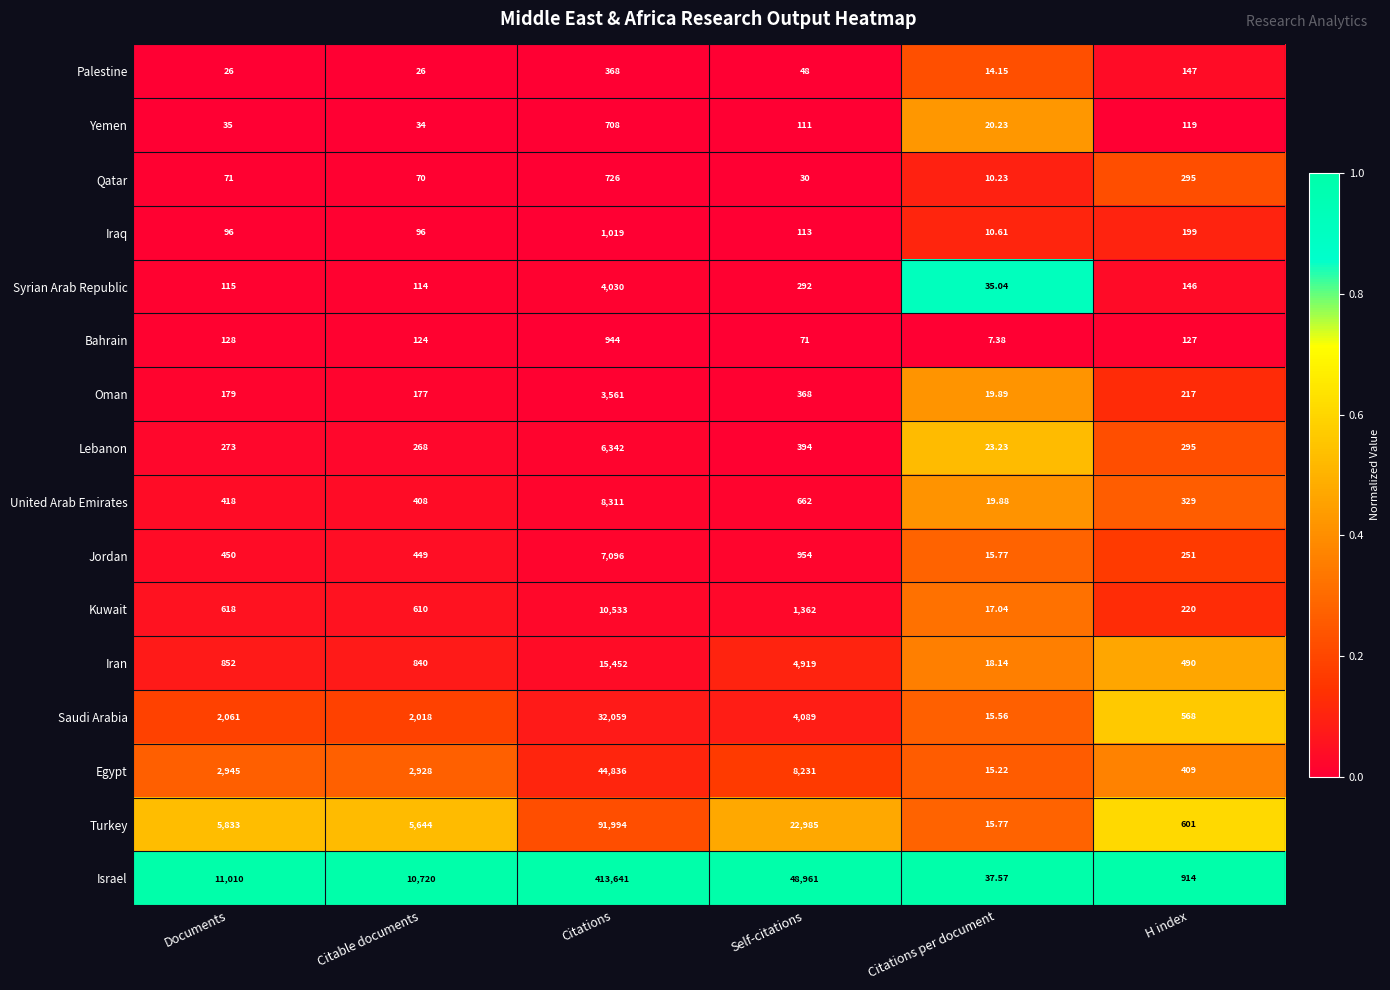

Which category has the highest value across all series?

Citations